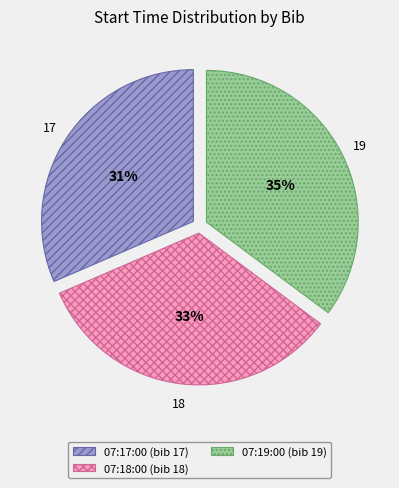

Is the sum of 07:19:00 and 07:18:00 greater than half?

Yes